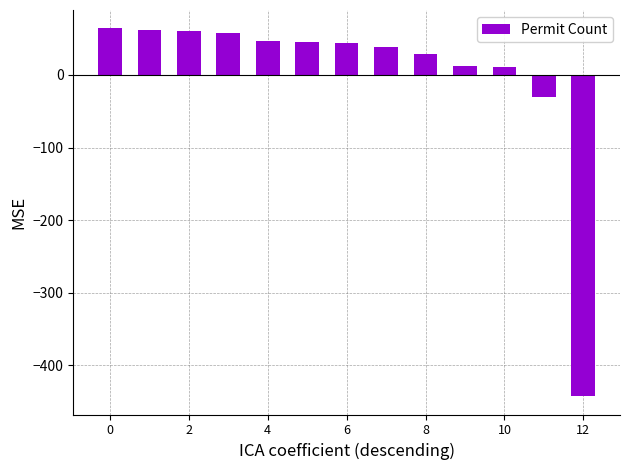

How many positive values are there?

11